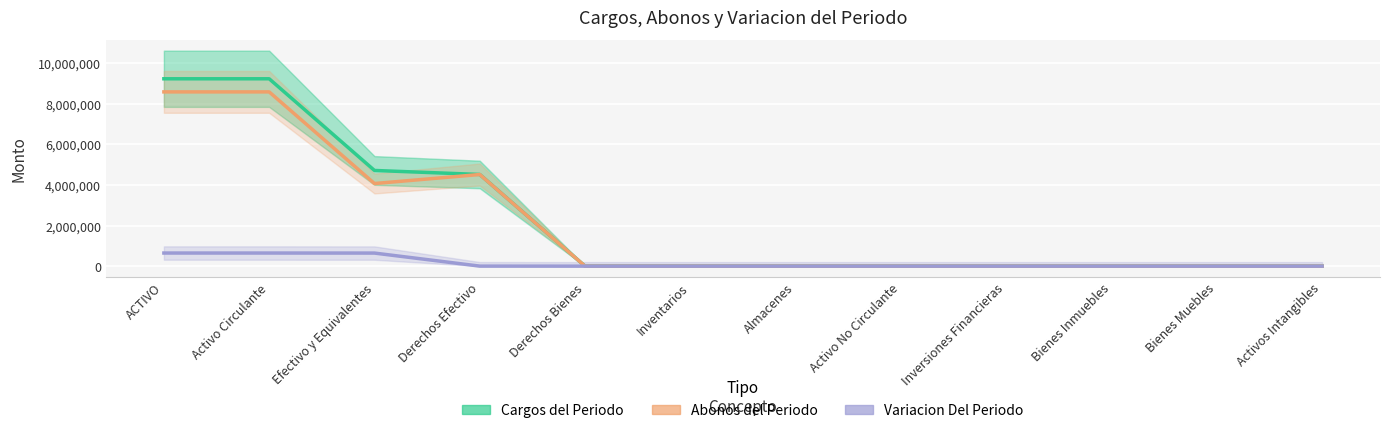

The value of Abonos del Periodo at Inversiones Financieras is 0.0. True or false?

True